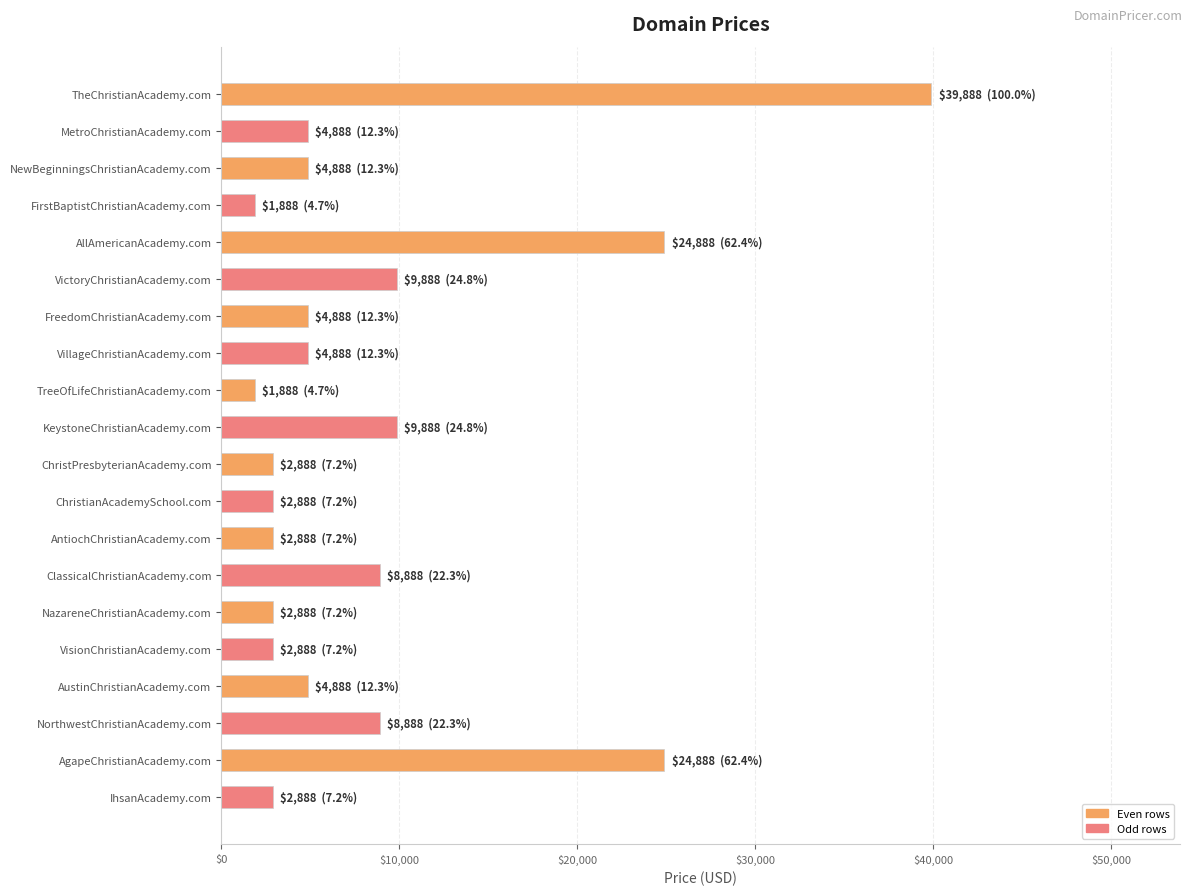

Is it true that the value at NazareneChristianAcademy.com is 2888?

True